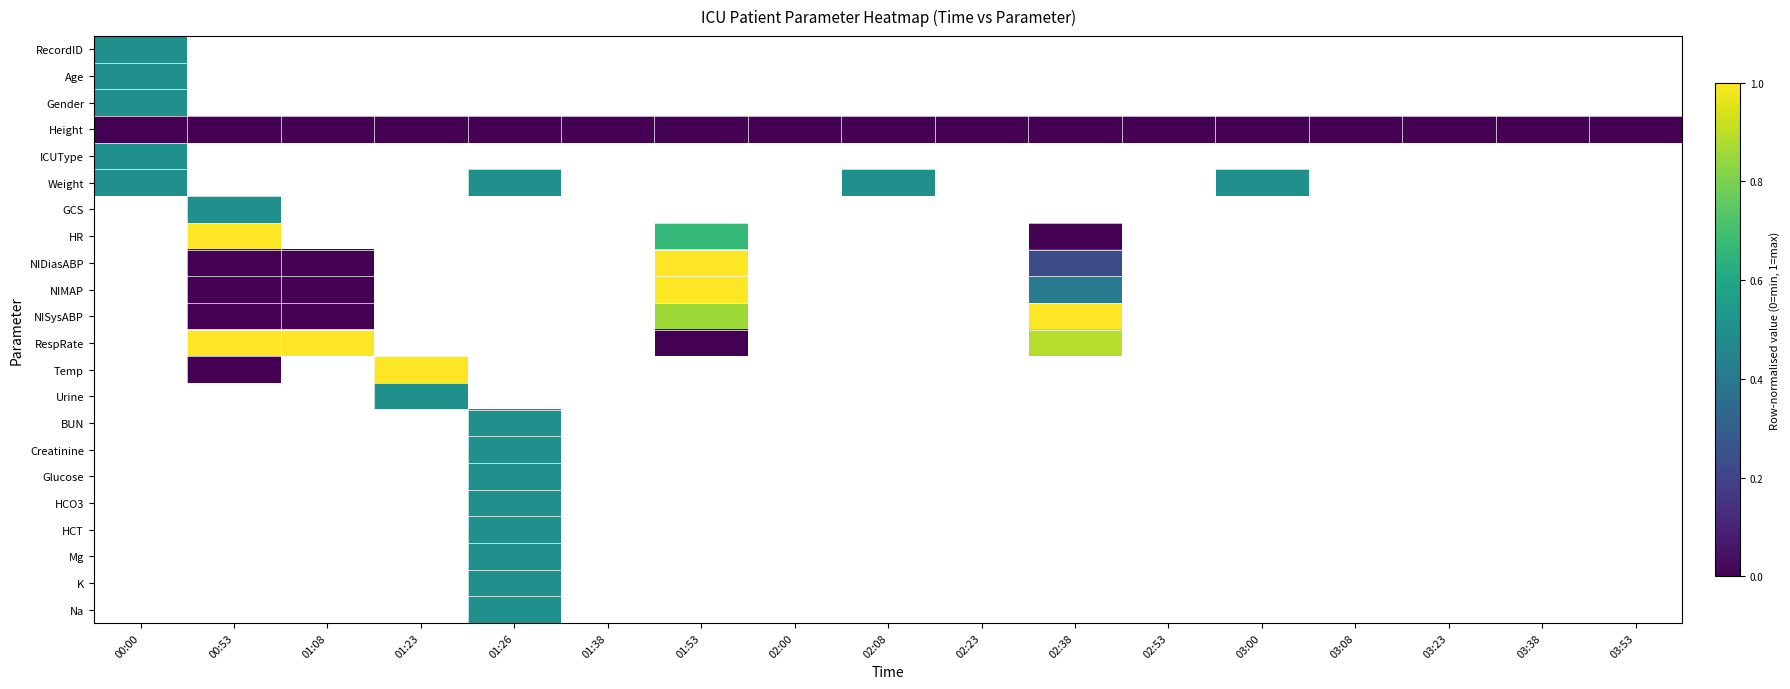

At how many categories does at least one series exceed 0?

9